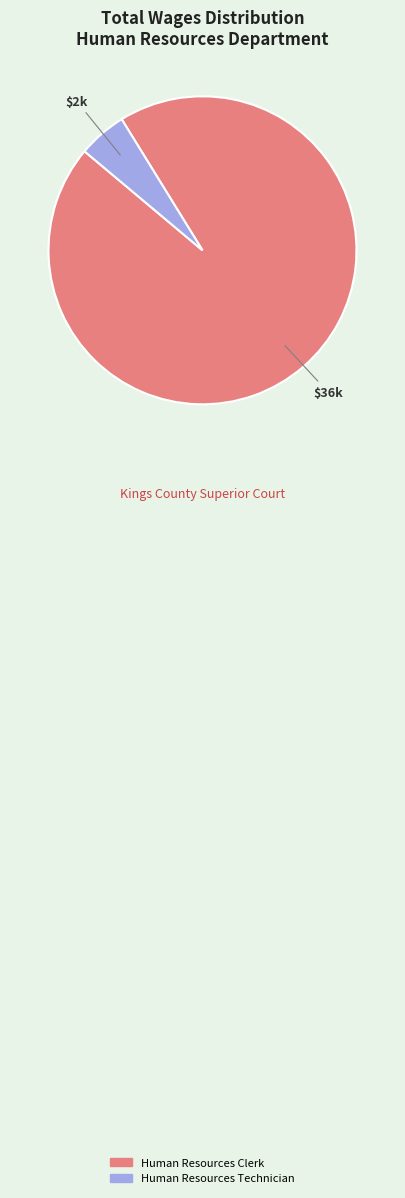

Does Human Resources Clerk account for over 50% of the chart?

Yes